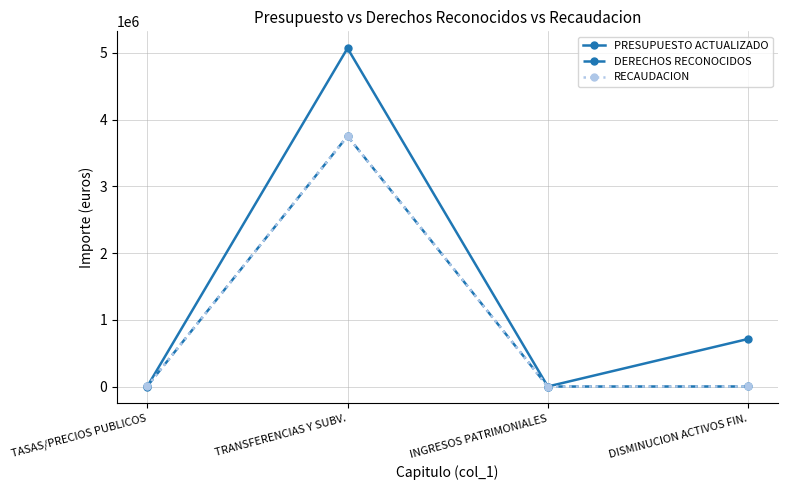

What is the sum of all PRESUPUESTO ACTUALIZADO values?

5782000